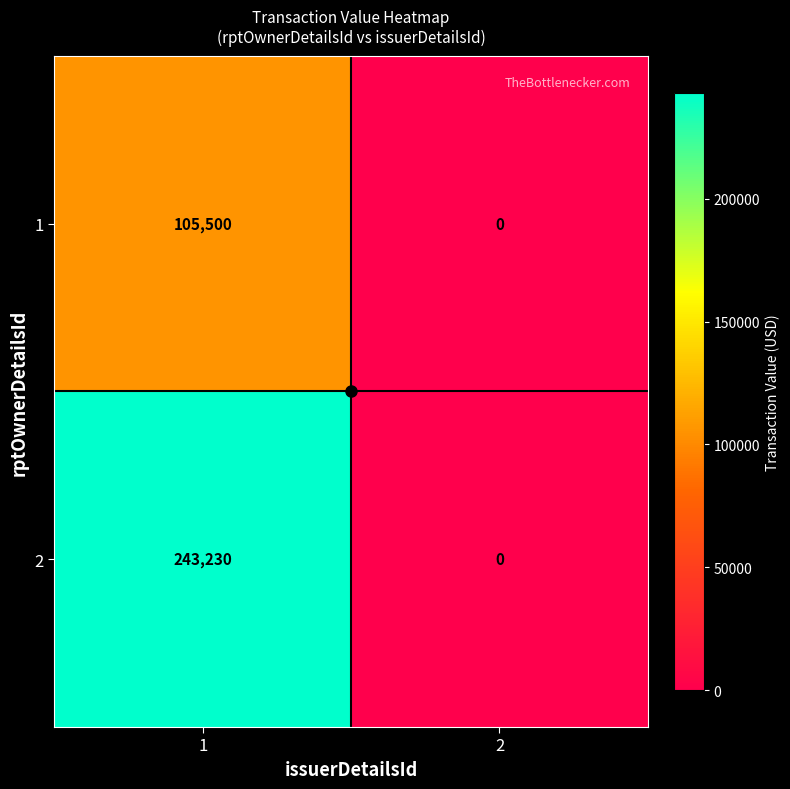

What is the maximum value shown in the chart?

243230